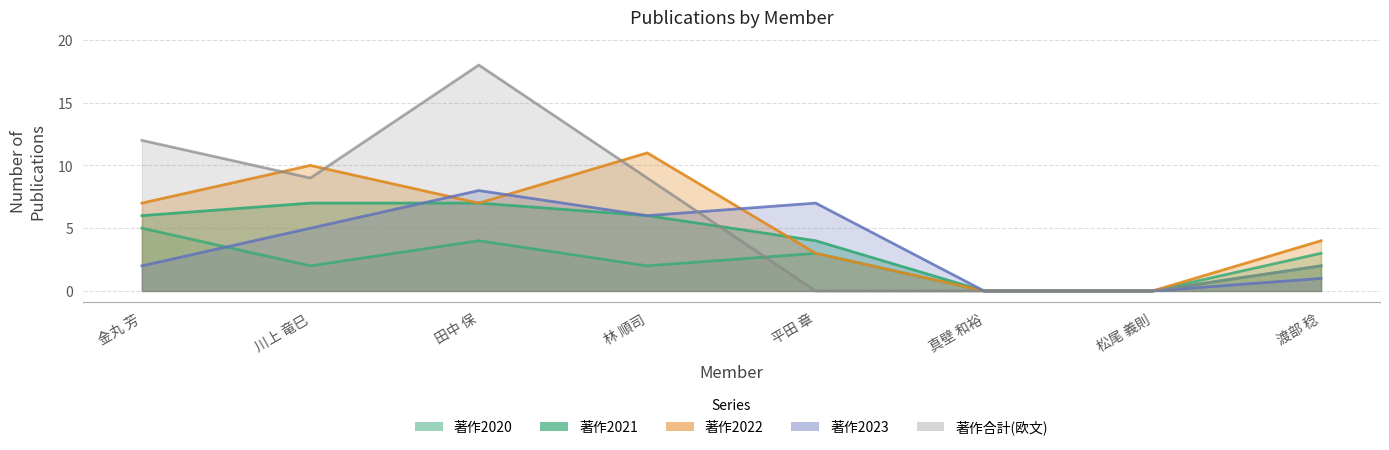

What is the label of the 6th point from the left?

真壁 和裕